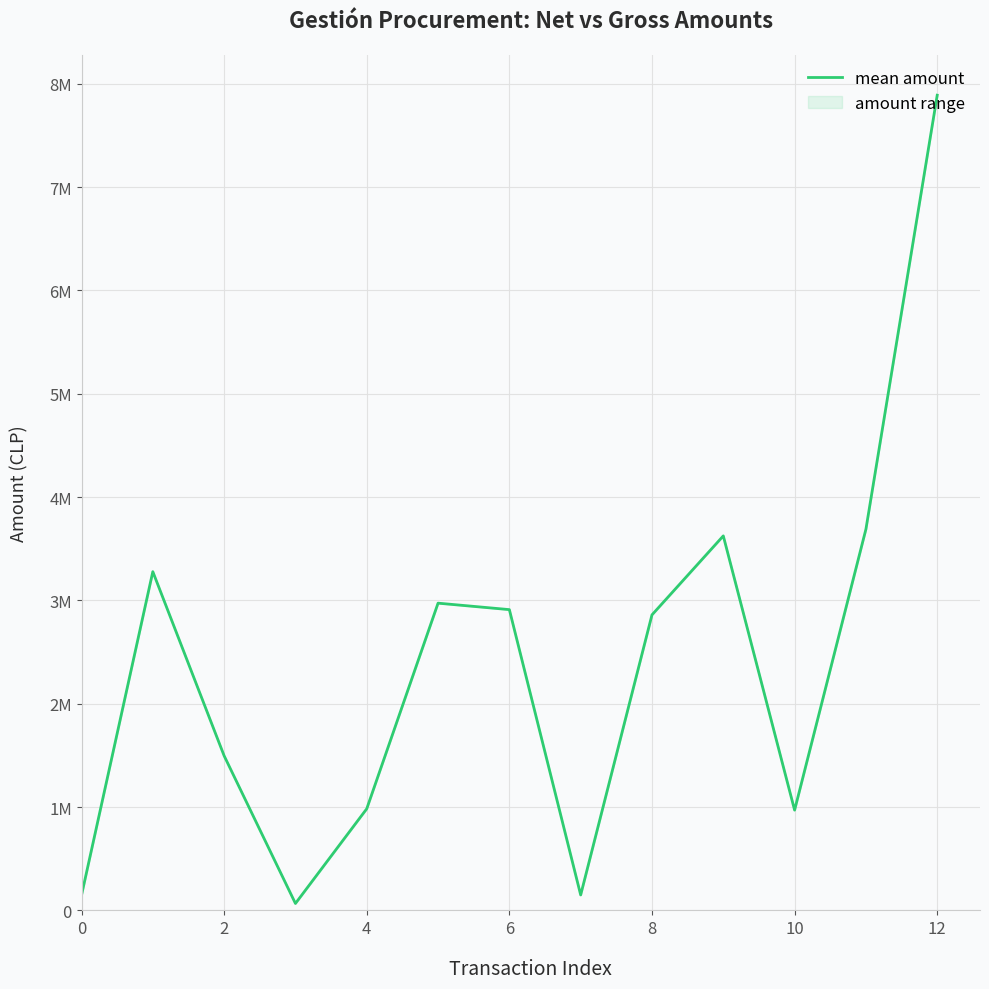

Reading right to left, what are all the values shown in this chart?

7889938	3689238	970945	3624992	2860712	149940	2911335	2973875	984130	67500	1496818	3278688	147110